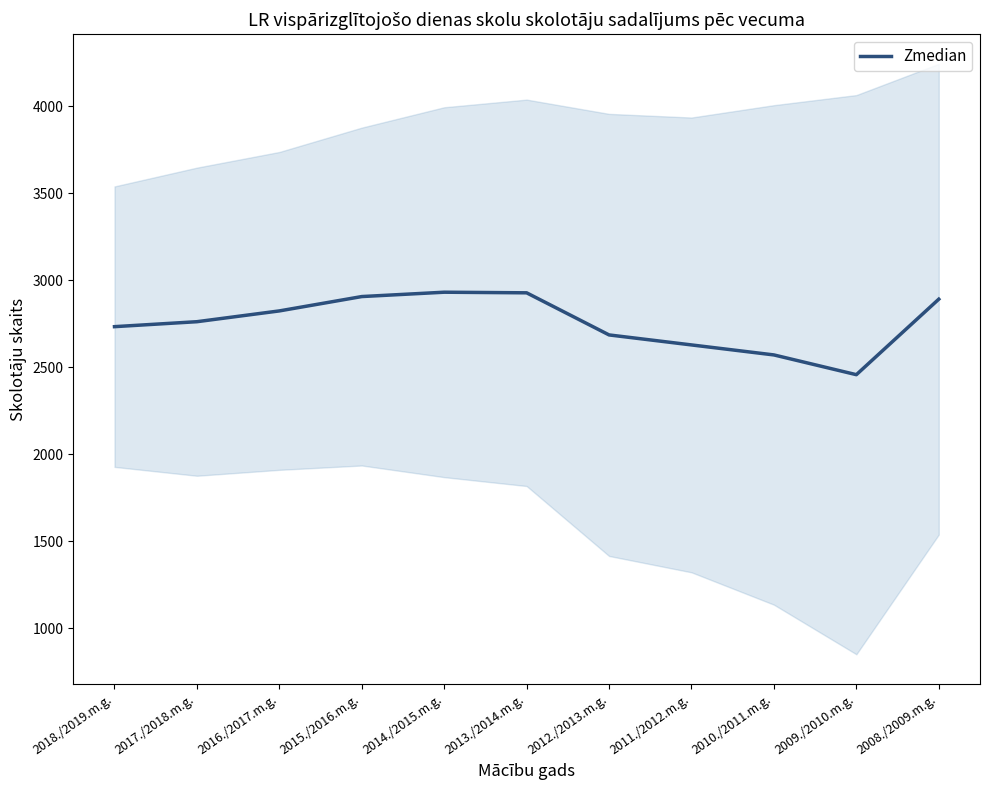

What is the change in value from 2018./2019.m.g. to 2012./2013.m.g.?

-47.5